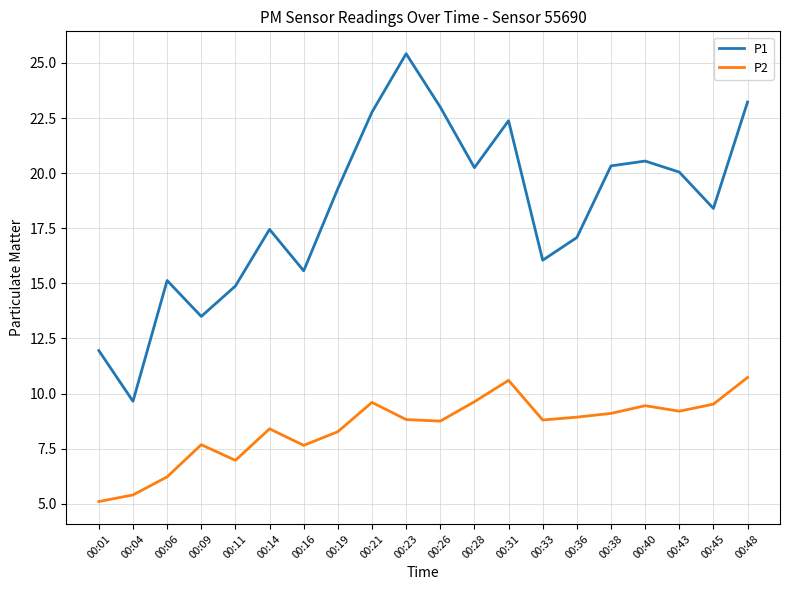

Between 00:21 and 00:38, which series saw the biggest shift?

P1